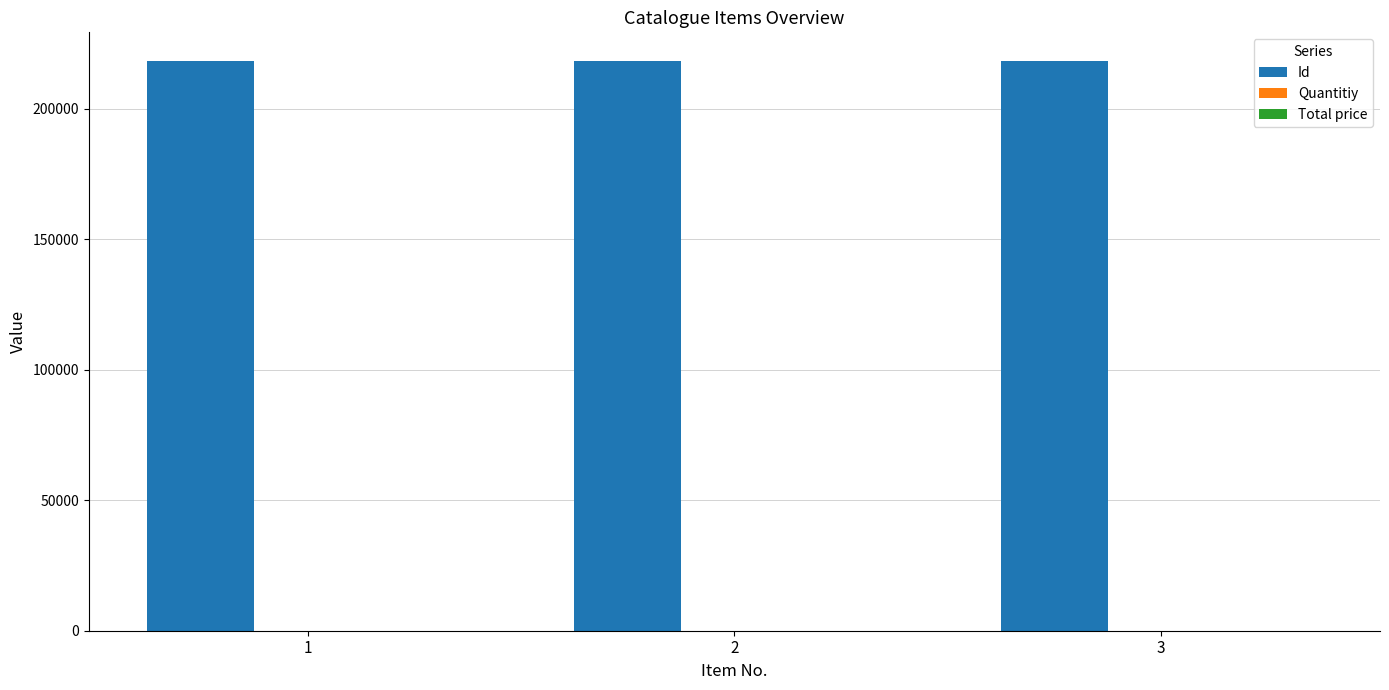

What is the highest value of the Id series?

218378